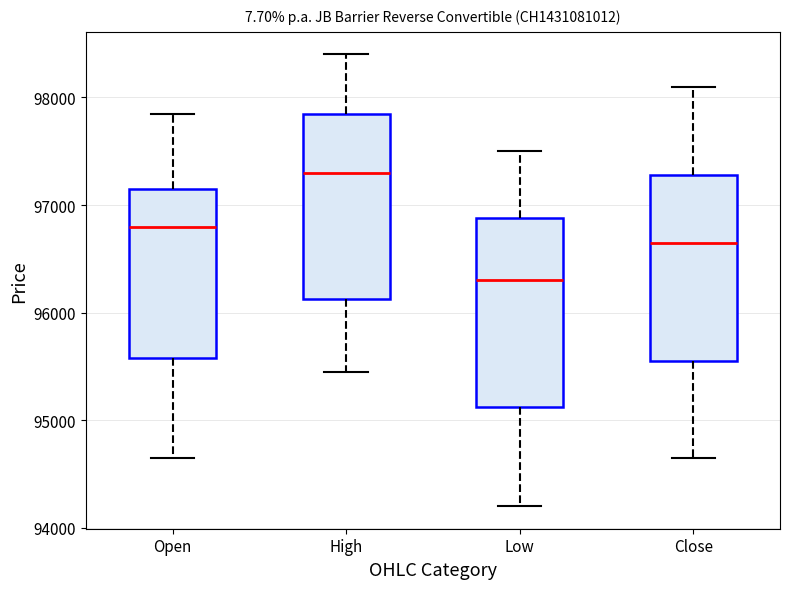

Reading left to right, read every box against the y-axis: the position of its median line, the range the box covers, and the ends of its whiskers. The values are not printed on the chart, so give them approximately, as read against the axis.

Open: median 96800, box 95600 to 97200, whiskers 94700 to 97900
High: median 97300, box 96100 to 97900, whiskers 95500 to 98400
Low: median 96300, box 95100 to 96900, whiskers 94200 to 97500
Close: median 96700, box 95600 to 97300, whiskers 94700 to 98100